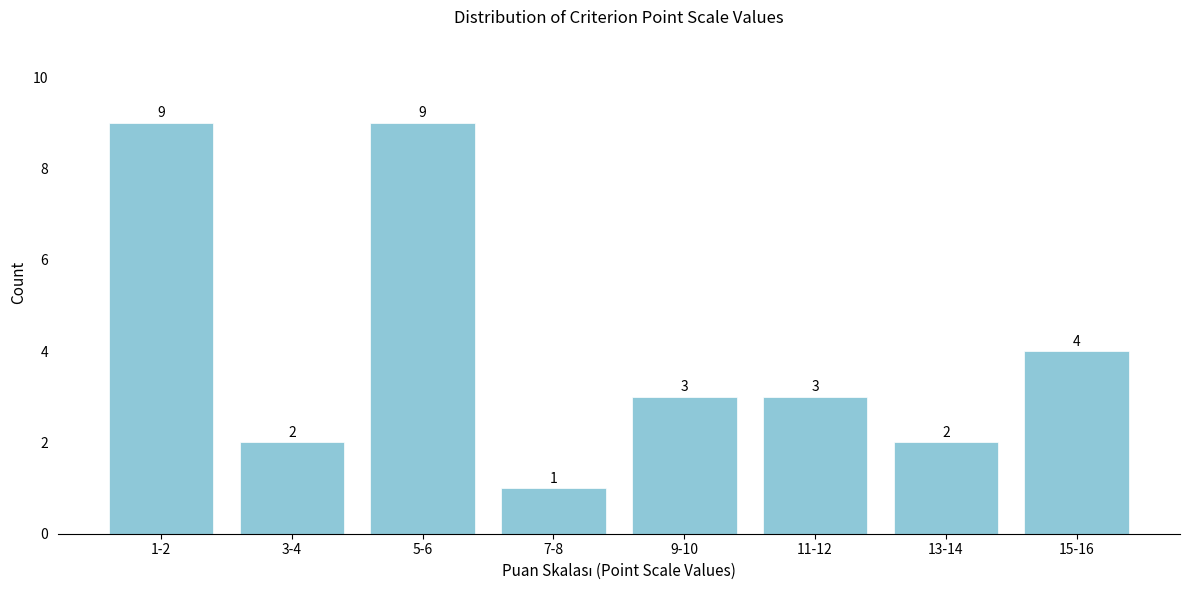

Reading left to right, list all the values displayed in this chart.

9	2	9	1	3	3	2	4